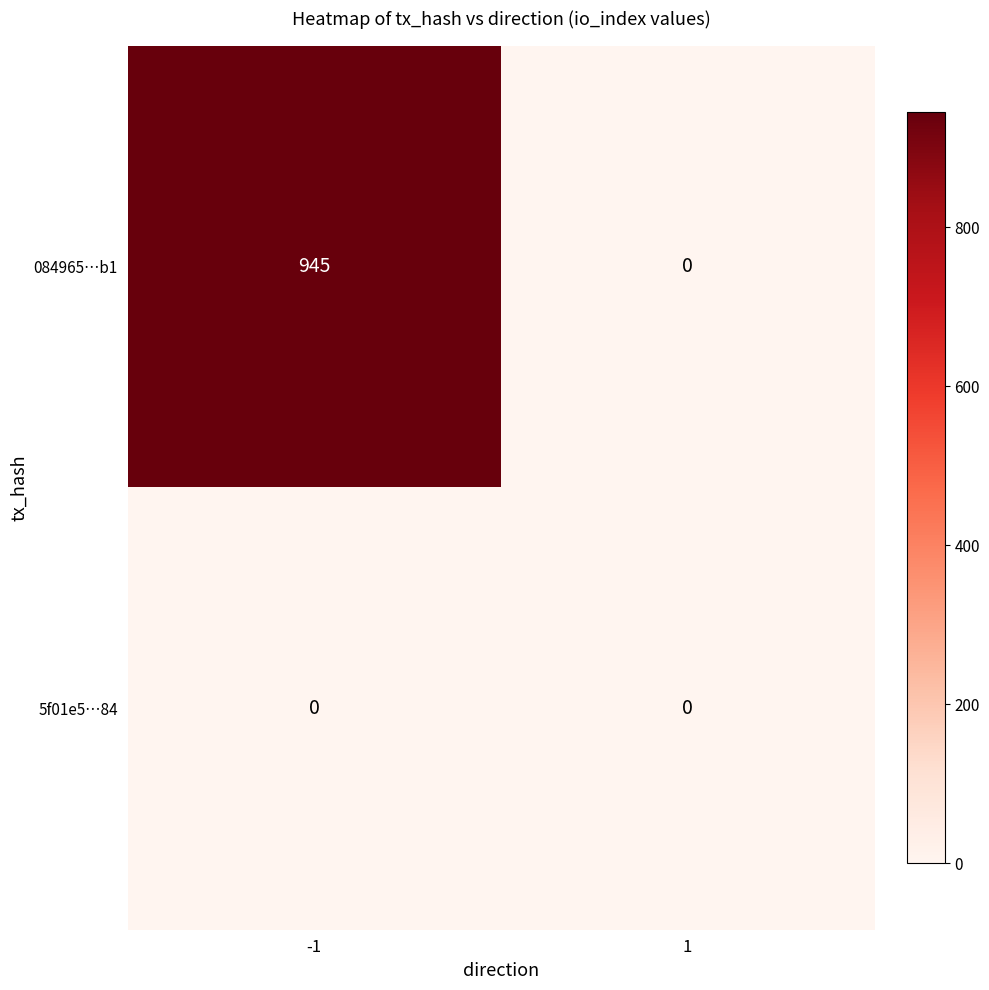

Which series has the largest total across all categories?

084965…b1